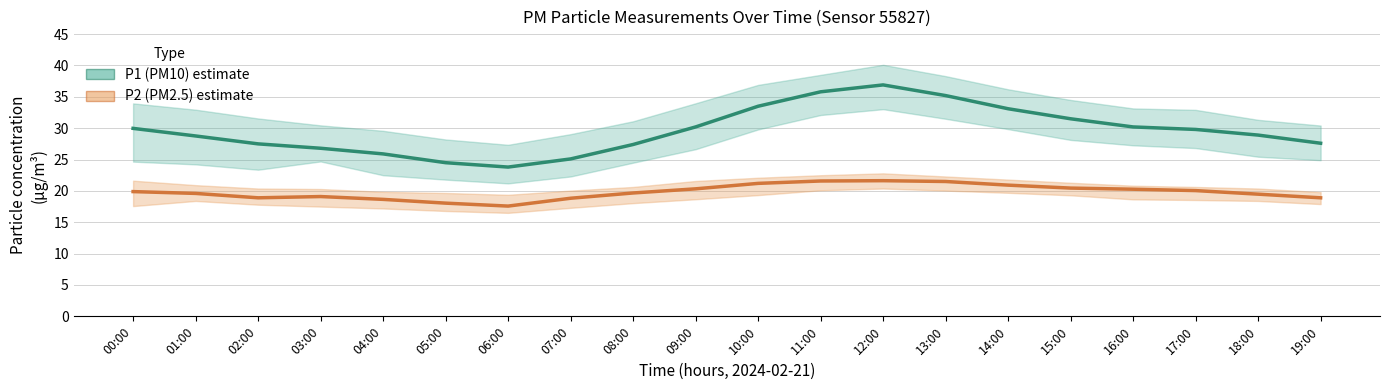

At which label does P1 (PM10) reach its peak?

12:00